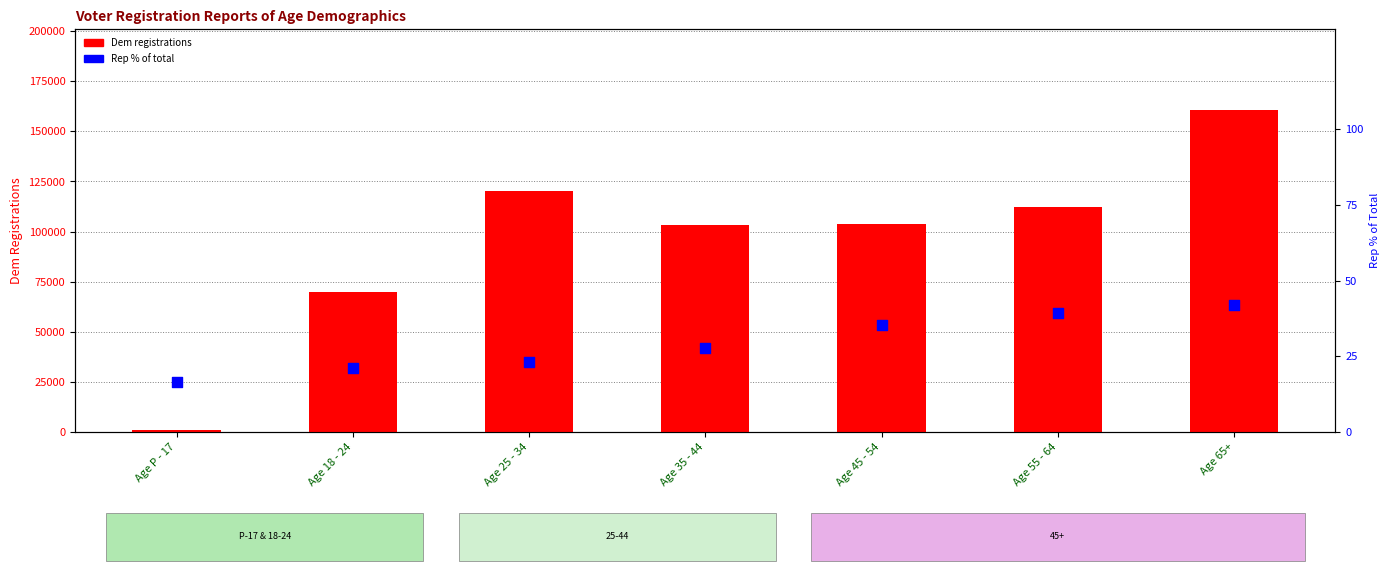

At which category is the sum across all series the highest?

Age 65+